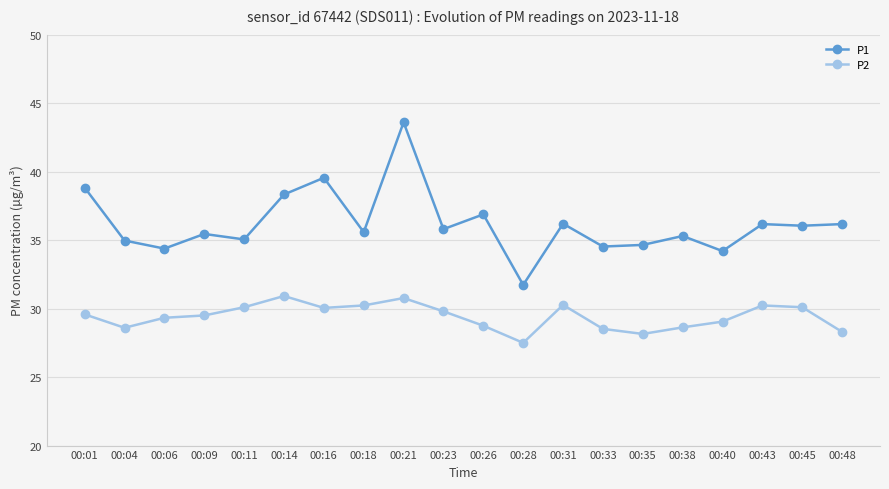

What is the value of the P2 point at the 18th from the left?

30.2